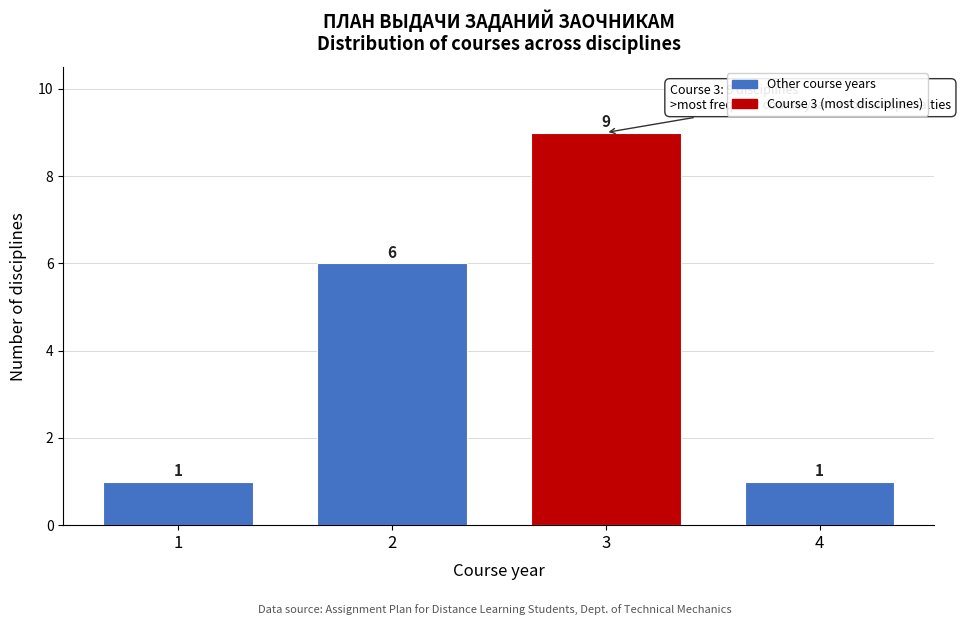

Reading right to left, list all the values displayed in this chart.

1	9	6	1